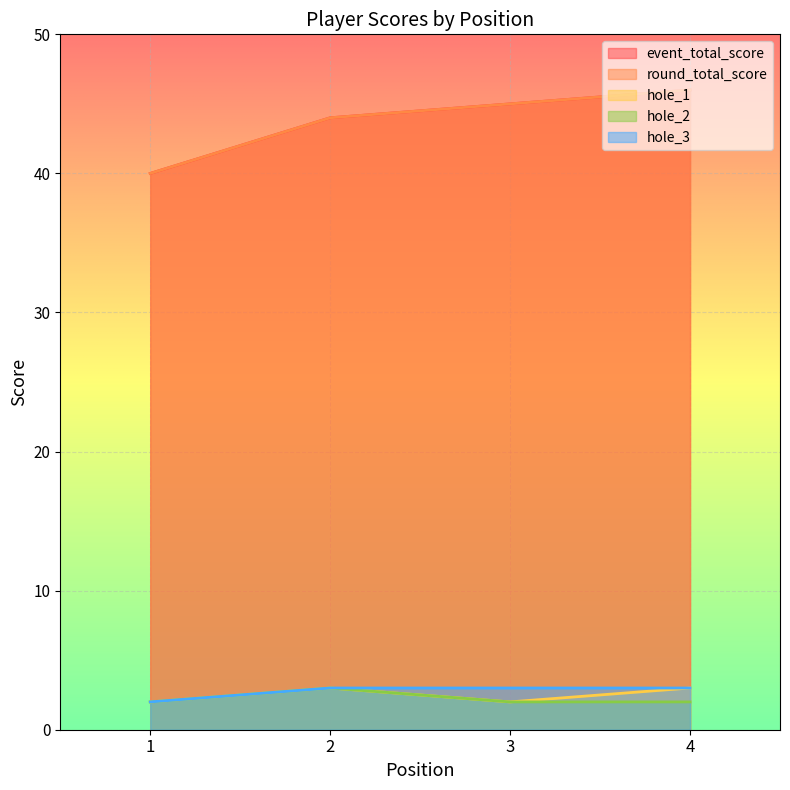

How many hole_1 values are between 2 and 3?

4